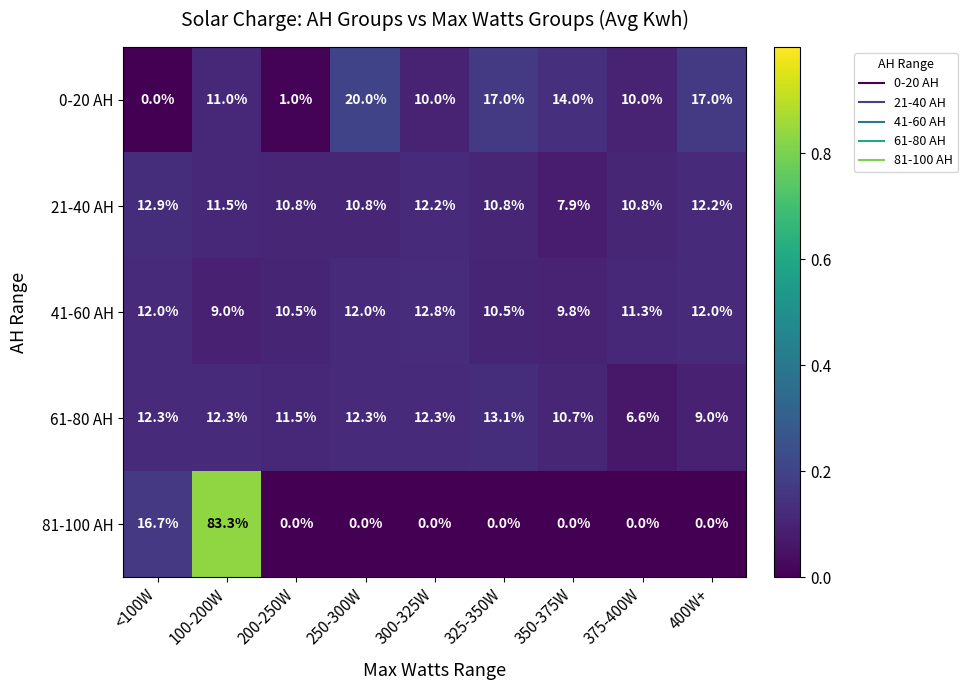

Is it true that 0-20 AH equals 5.6 at 300-325W?

False